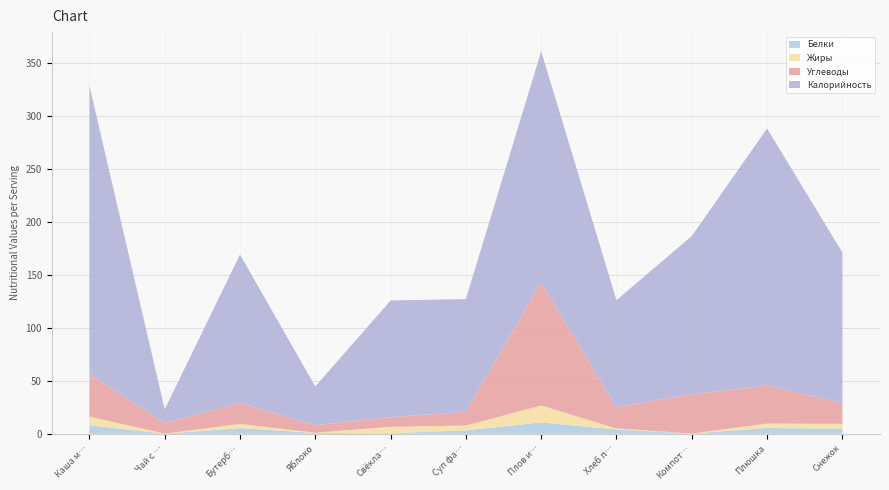

Reading right to left, transcribe all the data shown in this chart.

Белки: Снежок=4.9	Плюшка=5.4	Компот из смеси сухофруктов=0.2	Хлеб пшеничный=4.0	Плов из мяса говядины=10.7	Суп фасолевый=3.2	Свёкла вареная порционная=0.5	Яблоко=0.8	Бутерброд с сыром=5.3	Чай с сахаром и молоком=0.1	Каша молочная кукурузная=8.0
Жиры: Снежок=4.5	Плюшка=4.2	Компот из смеси сухофруктов=0.0	Хлеб пшеничный=1.0	Плов из мяса говядины=16.0	Суп фасолевый=4.5	Свёкла вареная порционная=6.1	Яблоко=0.2	Бутерброд с сыром=4.0	Чай с сахаром и молоком=0.0	Каша молочная кукурузная=8.2
Углеводы: Снежок=19.4	Плюшка=36.1	Компот из смеси сухофруктов=37.0	Хлеб пшеничный=20.0	Плов из мяса говядины=116.0	Суп фасолевый=13.0	Свёкла вареная порционная=9.1	Яблоко=7.0	Бутерброд с сыром=19.9	Чай с сахаром и молоком=10.0	Каша молочная кукурузная=40.0
Калорийность: Снежок=142.2	Плюшка=242.2	Компот из смеси сухофруктов=149.2	Хлеб пшеничный=101.0	Плов из мяса говядины=218.0	Суп фасолевый=106.3	Свёкла вареная порционная=110.0	Яблоко=36.6	Бутерброд с сыром=139.8	Чай с сахаром и молоком=13.0	Каша молочная кукурузная=272.0